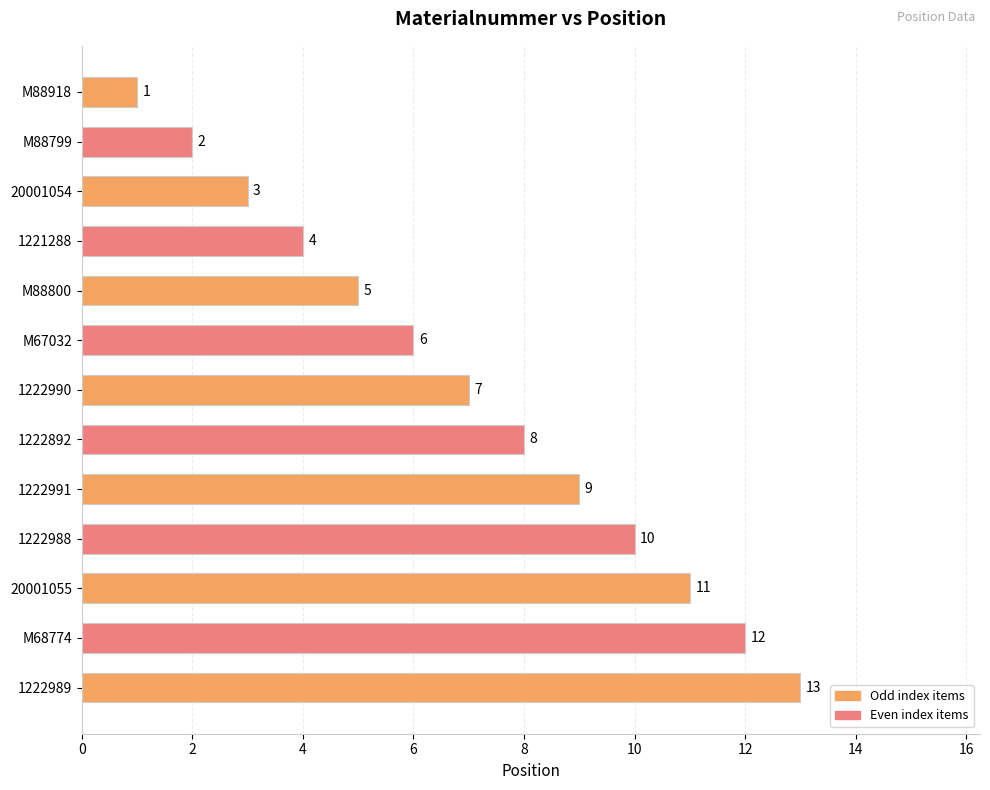

List the labels in order of value, largest first.

1222989, M68774, 20001055, 1222988, 1222991, 1222892, 1222990, M67032, M88800, 1221288, 20001054, M88799, M88918